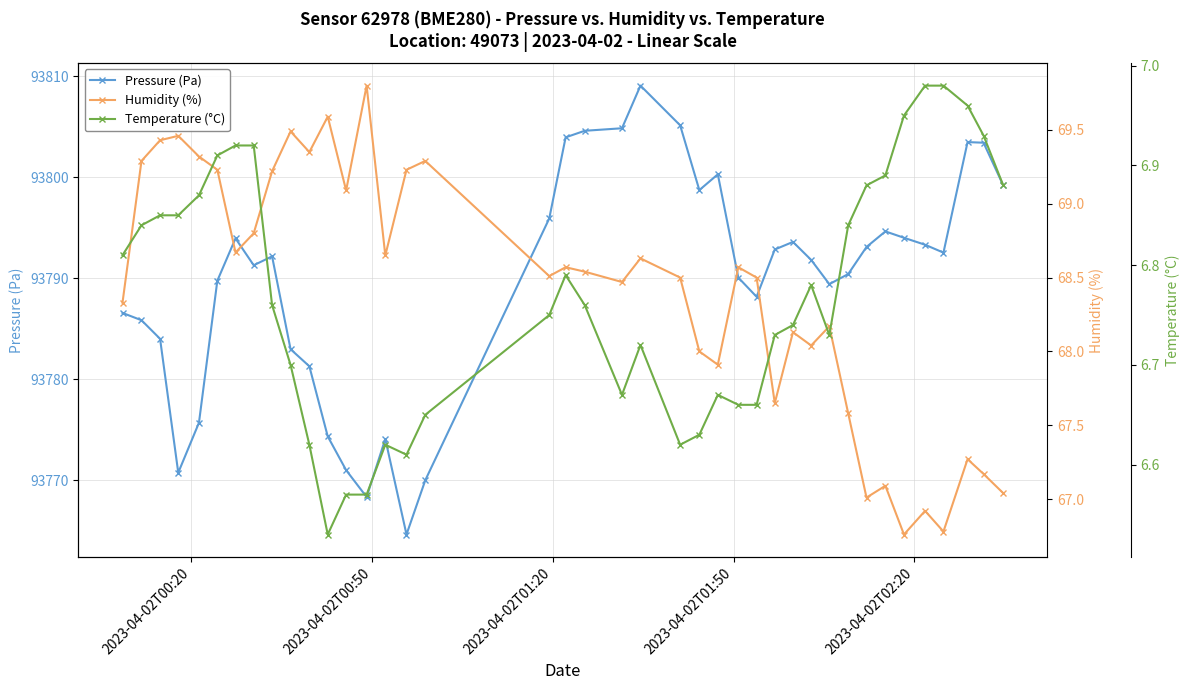

What is the maximum value for Pressure (Pa)?

93809.1